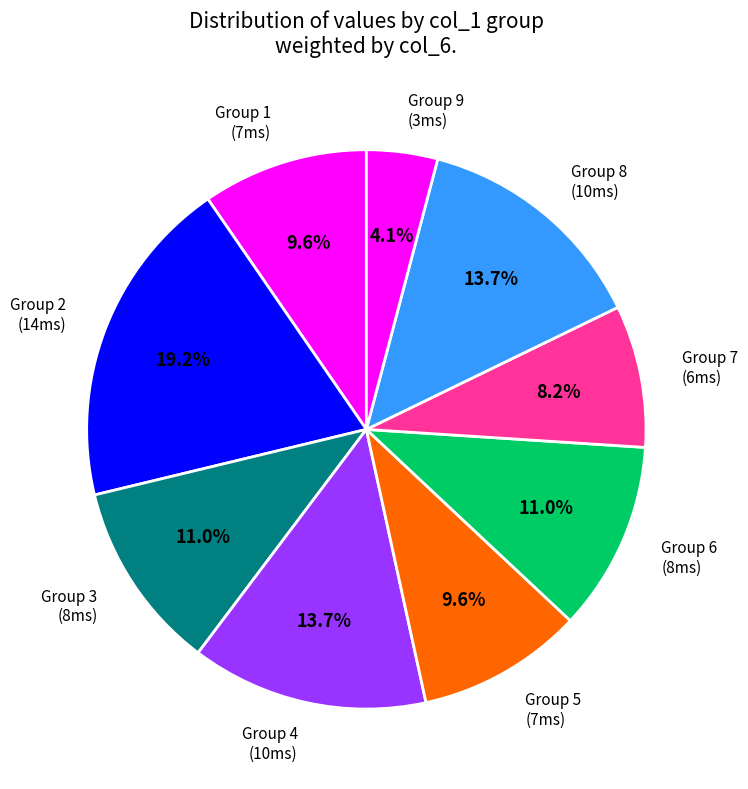

To the nearest percent, what is the difference between the largest and smallest slice percentages?

15%